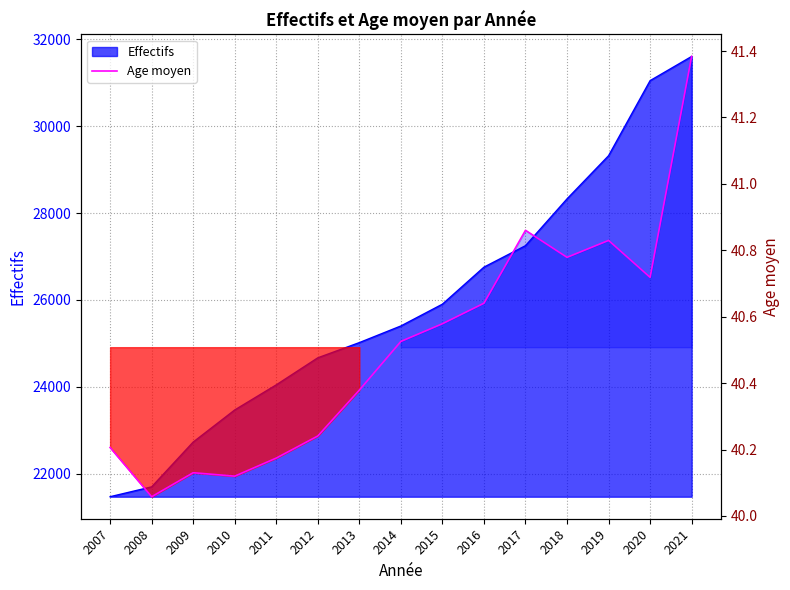

List the labels in order of value, smallest first.

2008, 2010, 2009, 2011, 2007, 2012, 2013, 2014, 2015, 2016, 2020, 2018, 2019, 2017, 2021